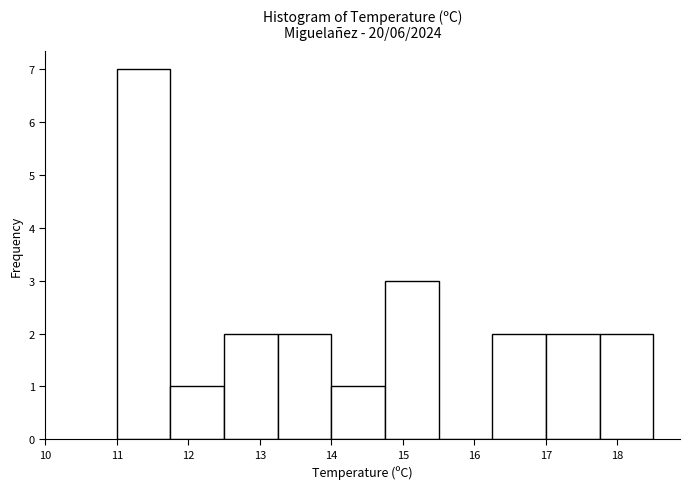

What is the height of the bar covering 14.00 to 14.75 on the x-axis? Neither the bar edges nor the heights are printed on the chart, so give them approximately, as read against the axes.

1